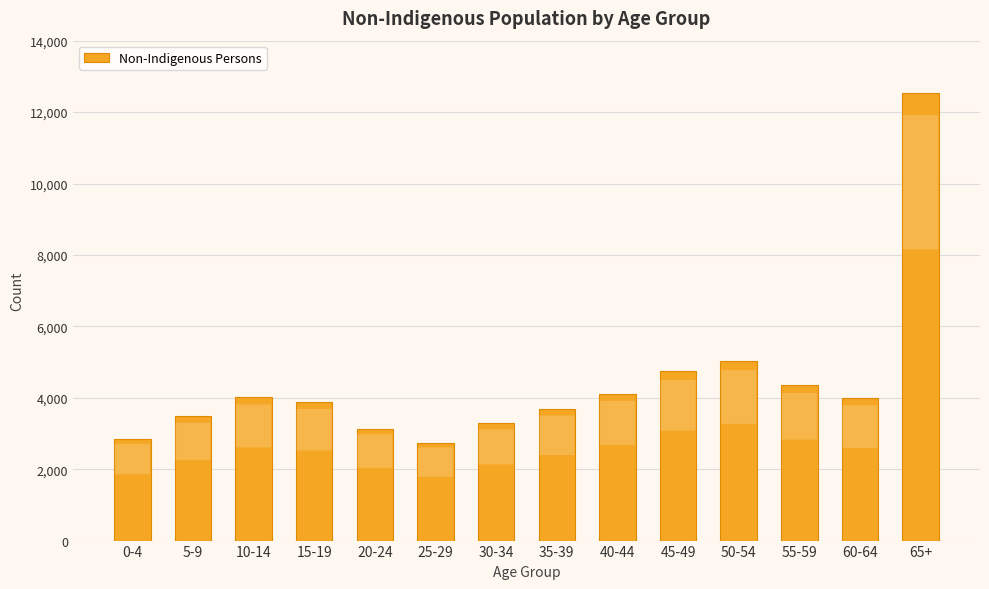

What is the greatest value displayed?

12545